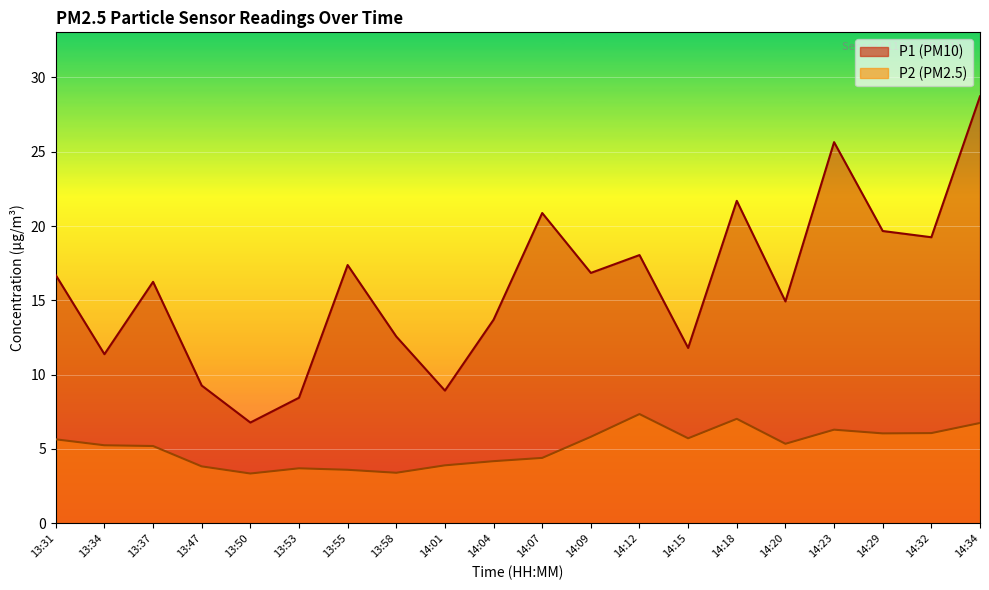

How many lines are shown in the chart?

2